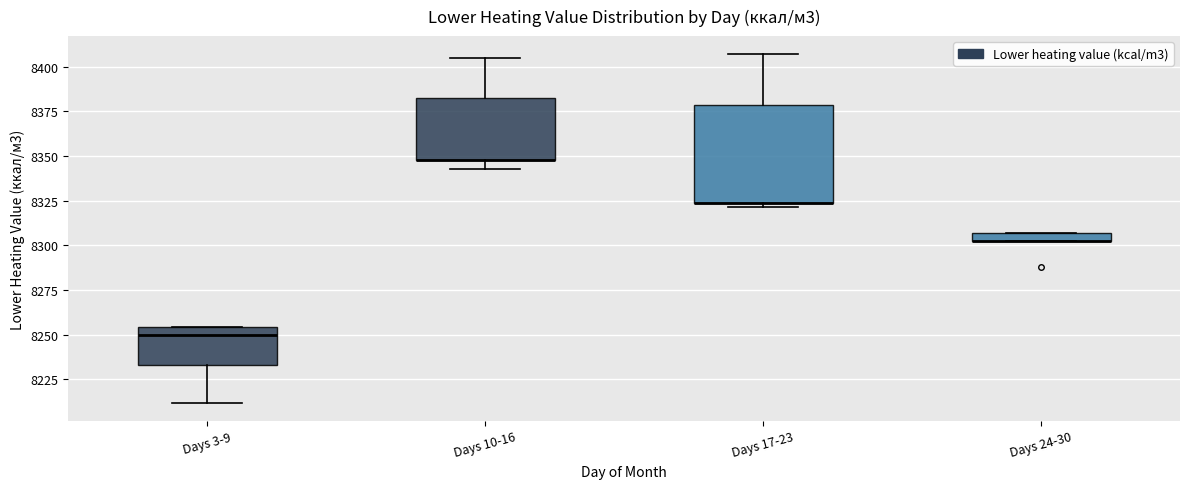

Where is the lower edge of the box for Days 17-23 on the y-axis? The values are not printed on the chart, so give them approximately, as read against the axis.

8325